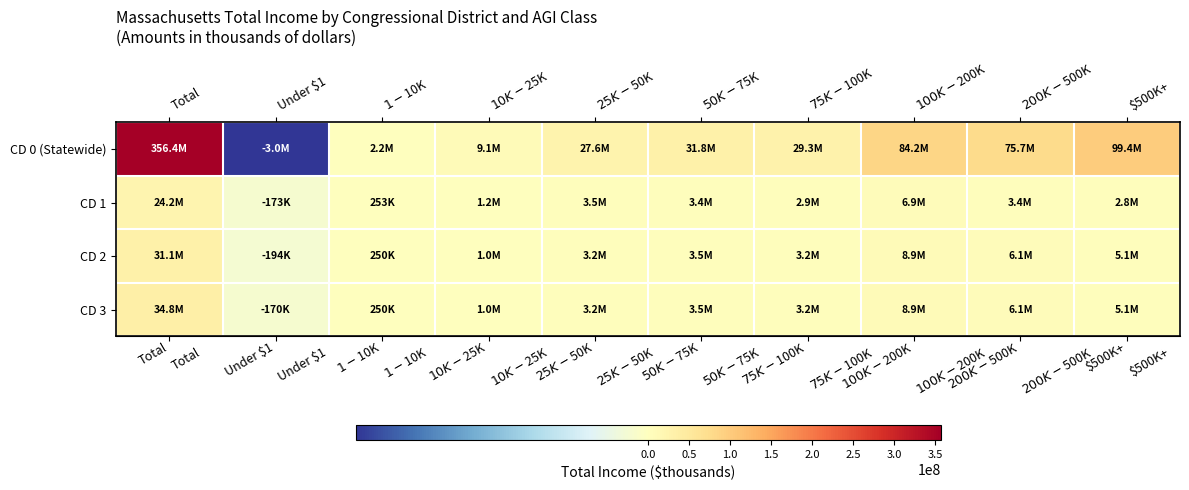

At how many categories does at least one series exceed 41682521?

4